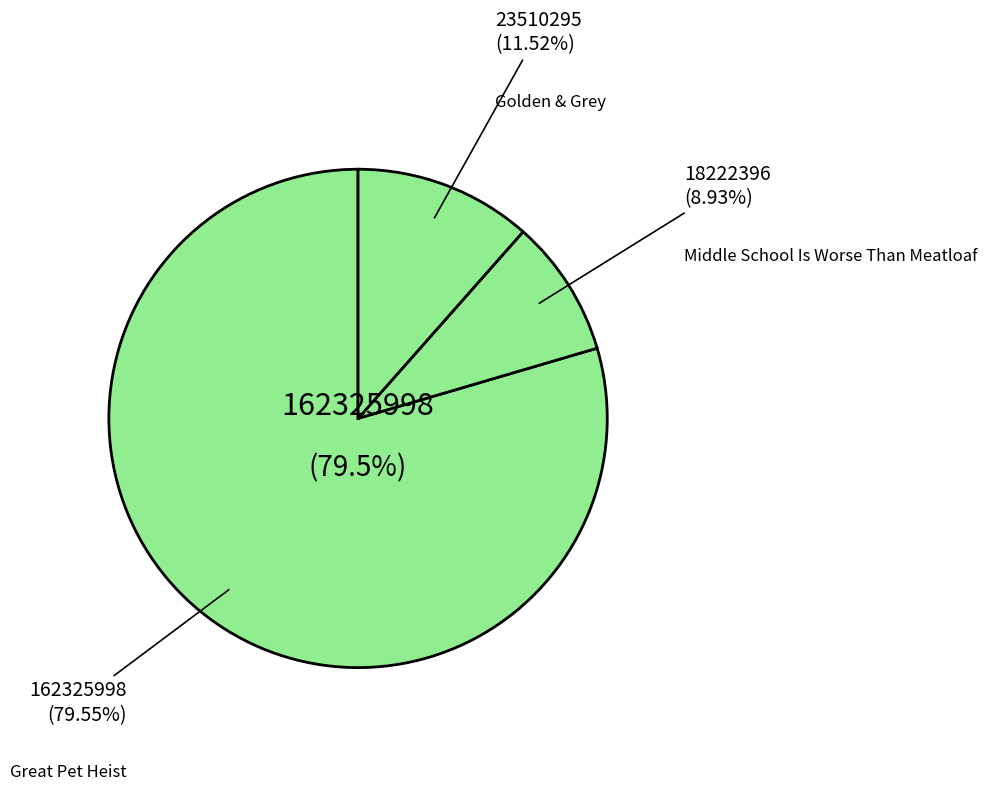

The Great Pet Heist slice represents 74% of the pie. True or false?

False